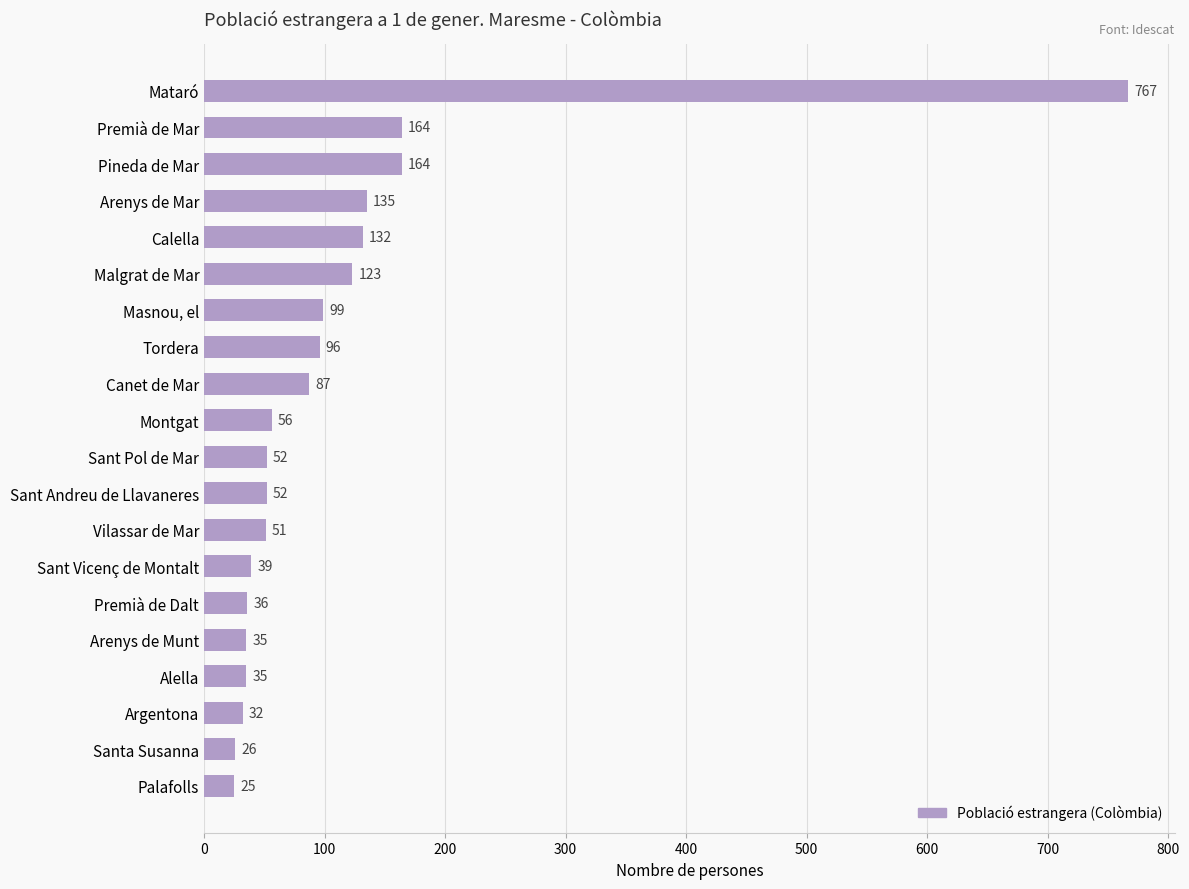

What is the label of the 17th bar from the bottom?

Arenys de Mar